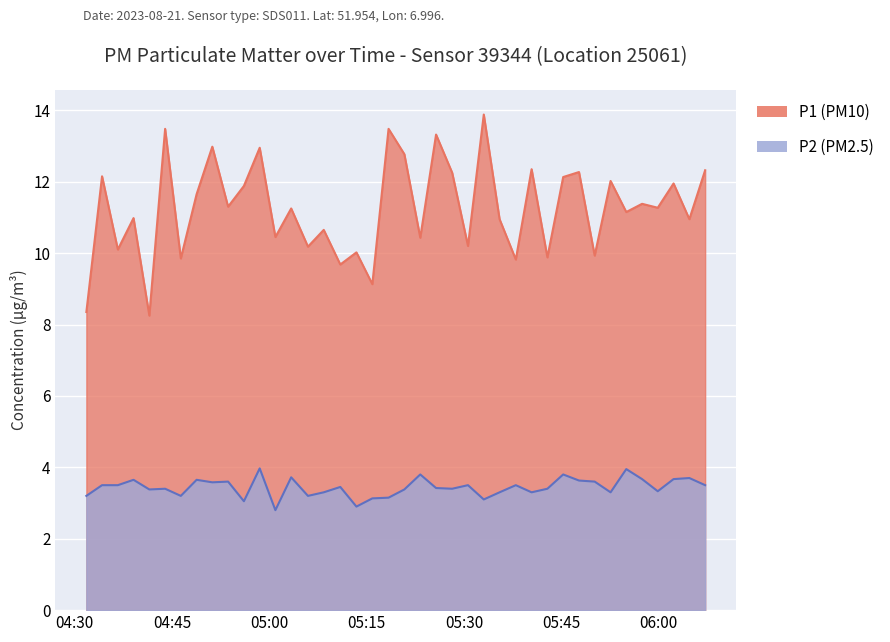

What is the label of the 10th point from the right?

2023-08-21T05:45:16